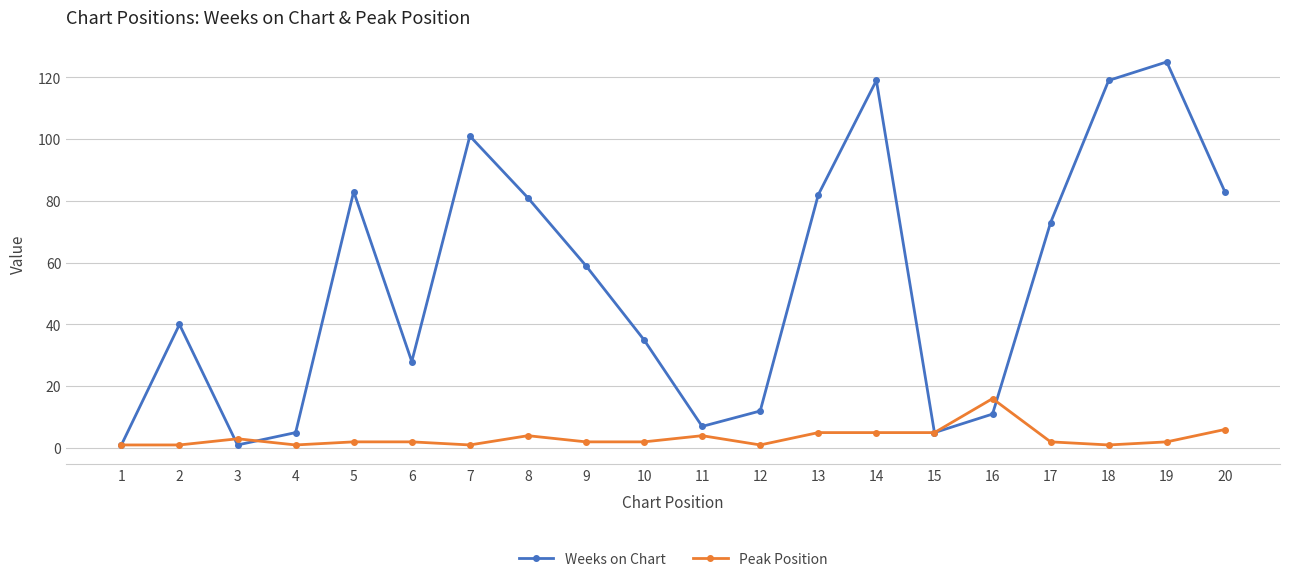

Where is the first local maximum for Weeks on Chart?

2